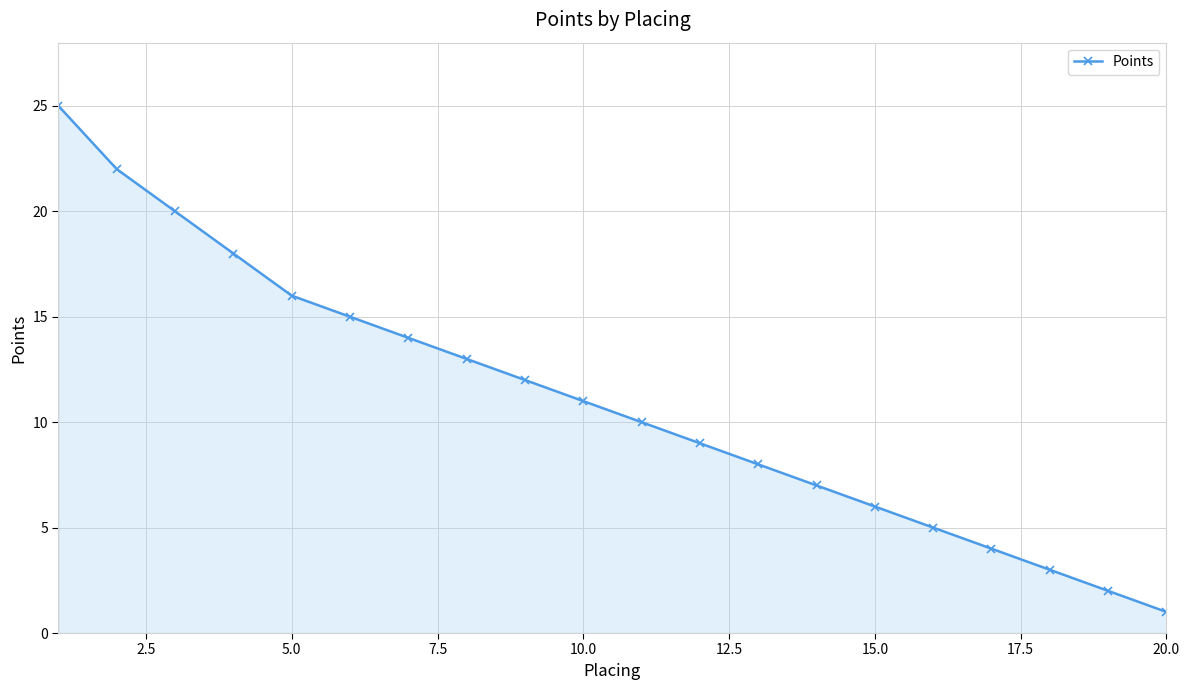

True or false: there are more than 2 points higher than both neighbors.

False